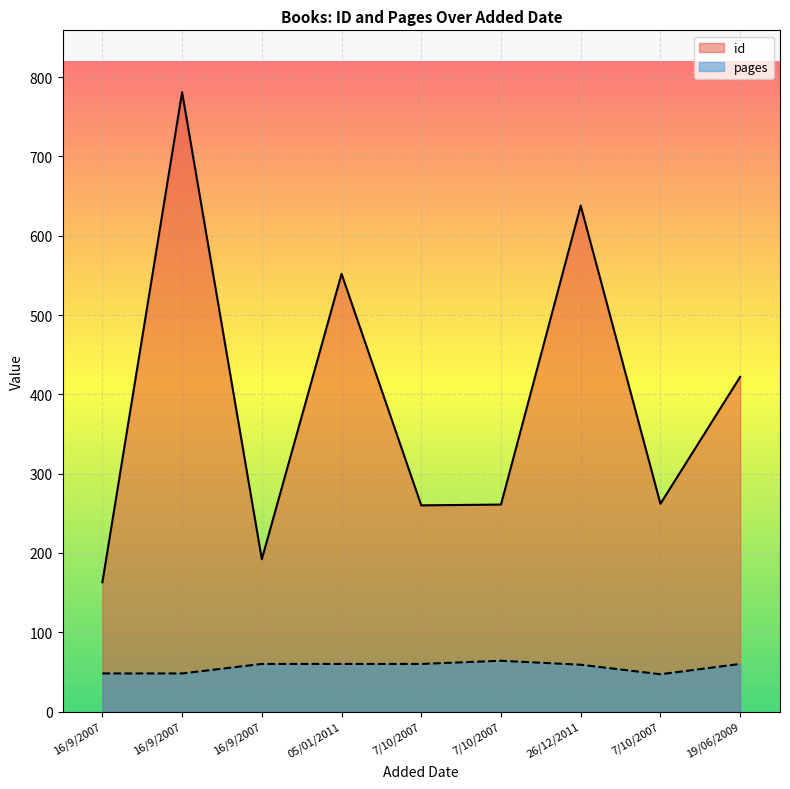

True or false: pages has a value of 28 at 16/9/2007.

False